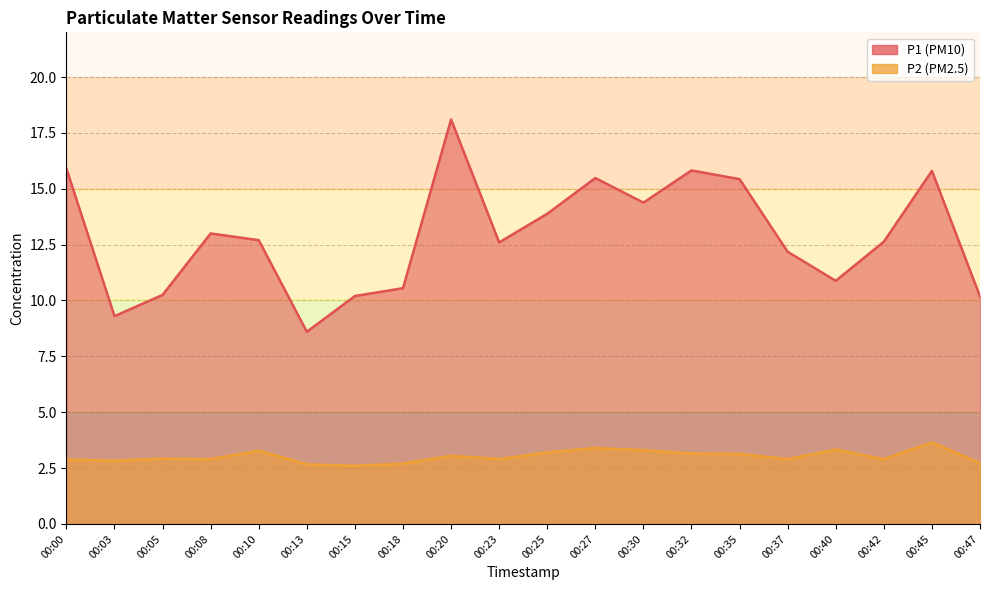

Reading right to left, transcribe all the data shown in this chart.

P1: 00:47=10.2	00:45=15.8	00:42=12.6	00:40=10.9	00:37=12.2	00:35=15.4	00:32=15.8	00:30=14.4	00:27=15.5	00:25=13.9	00:23=12.6	00:20=18.1	00:18=10.6	00:15=10.2	00:13=8.6	00:10=12.7	00:08=13.0	00:05=10.2	00:03=9.3	00:00=15.9
P2: 00:47=2.7	00:45=3.6	00:42=2.9	00:40=3.3	00:37=2.9	00:35=3.1	00:32=3.1	00:30=3.3	00:27=3.4	00:25=3.2	00:23=2.9	00:20=3.0	00:18=2.7	00:15=2.6	00:13=2.7	00:10=3.3	00:08=2.9	00:05=2.9	00:03=2.8	00:00=2.9